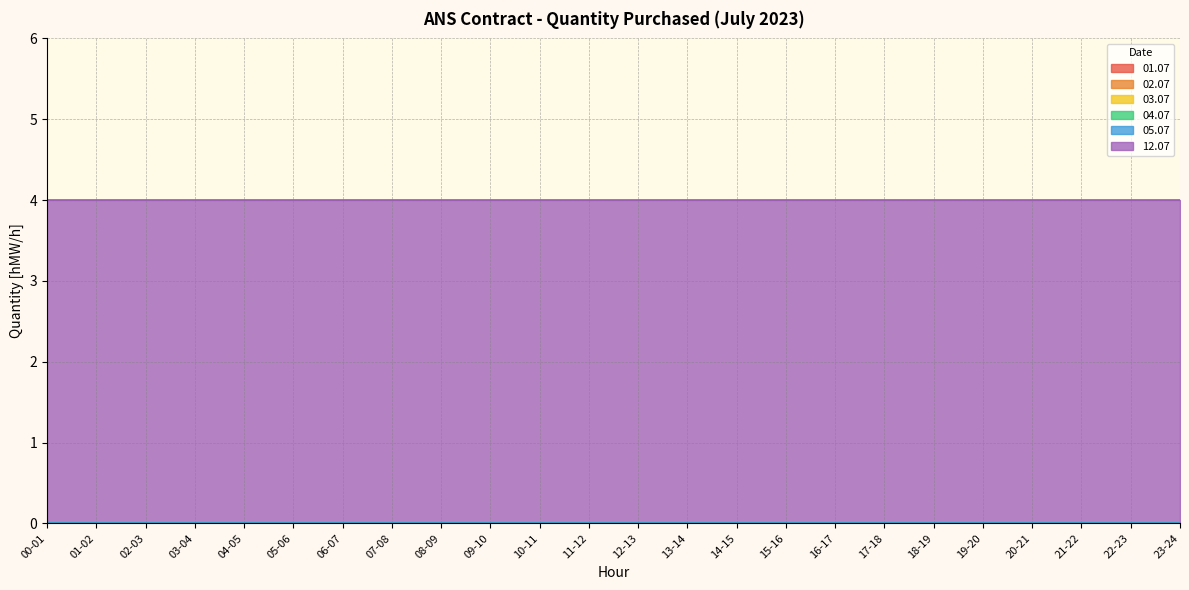

Which has a higher value, 09-10 or 15-16?

09-10